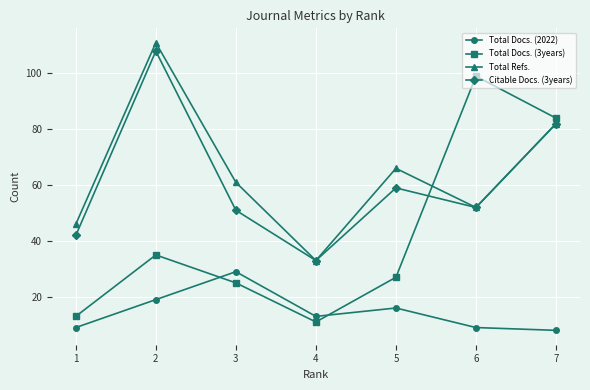

The Total Docs. (3years) series shows 35 at 2. True or false?

True